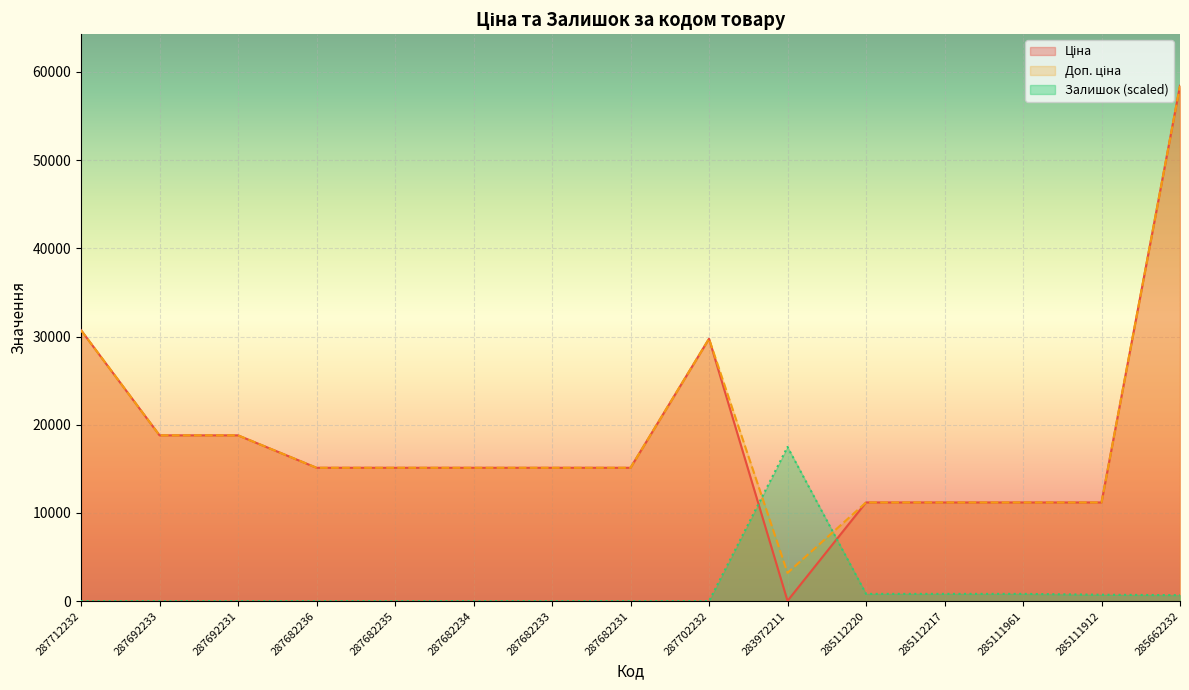

How many data points does each series have?

15